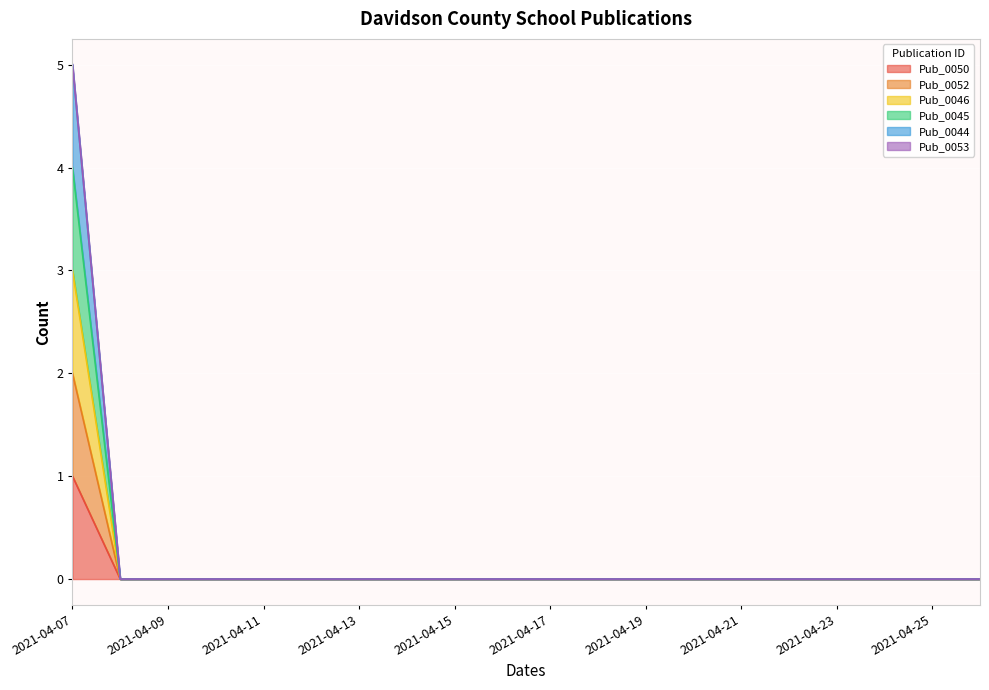

Count the DavidsonCounty_SchoolPublications_0052 values in the range 0 to 1.

19